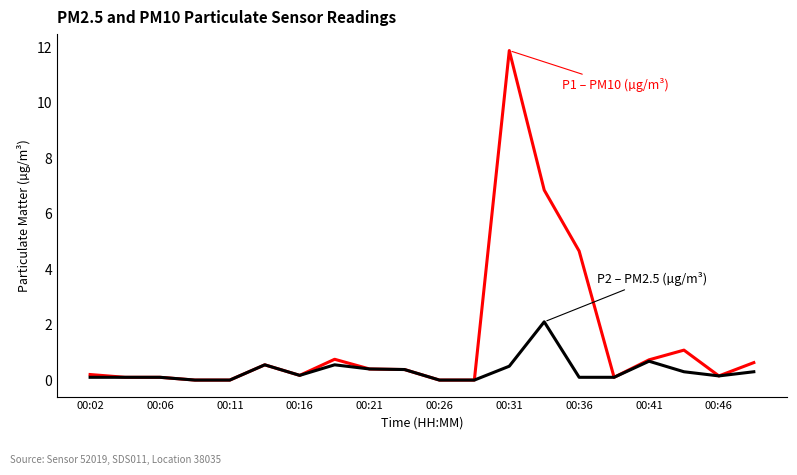

What is the greatest value displayed?

11.9